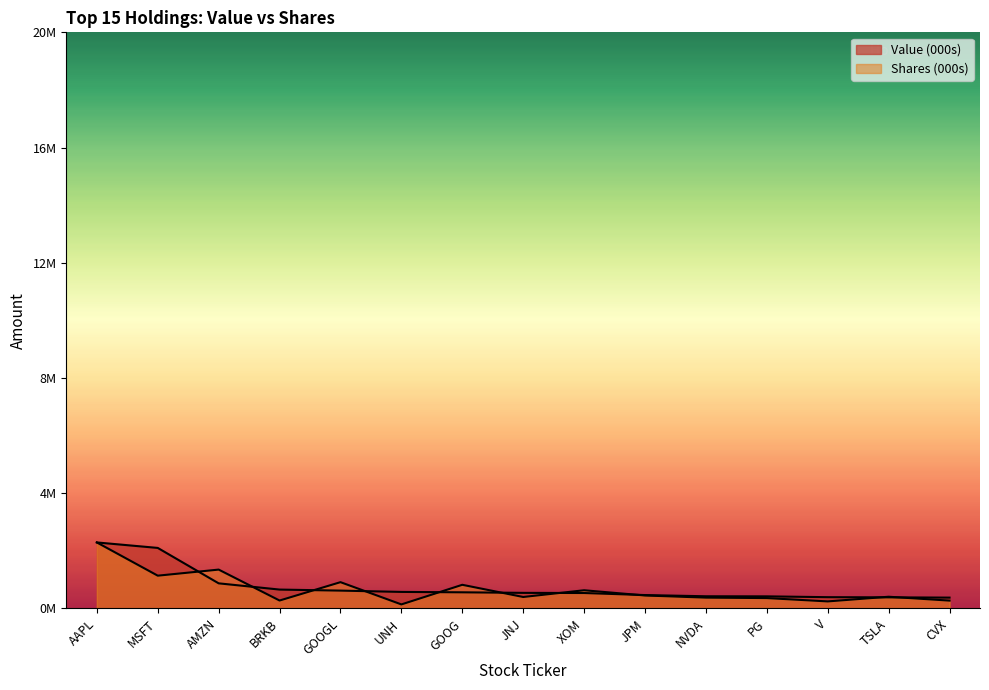

What is the sum of all Value (000s) values?

11224176.0